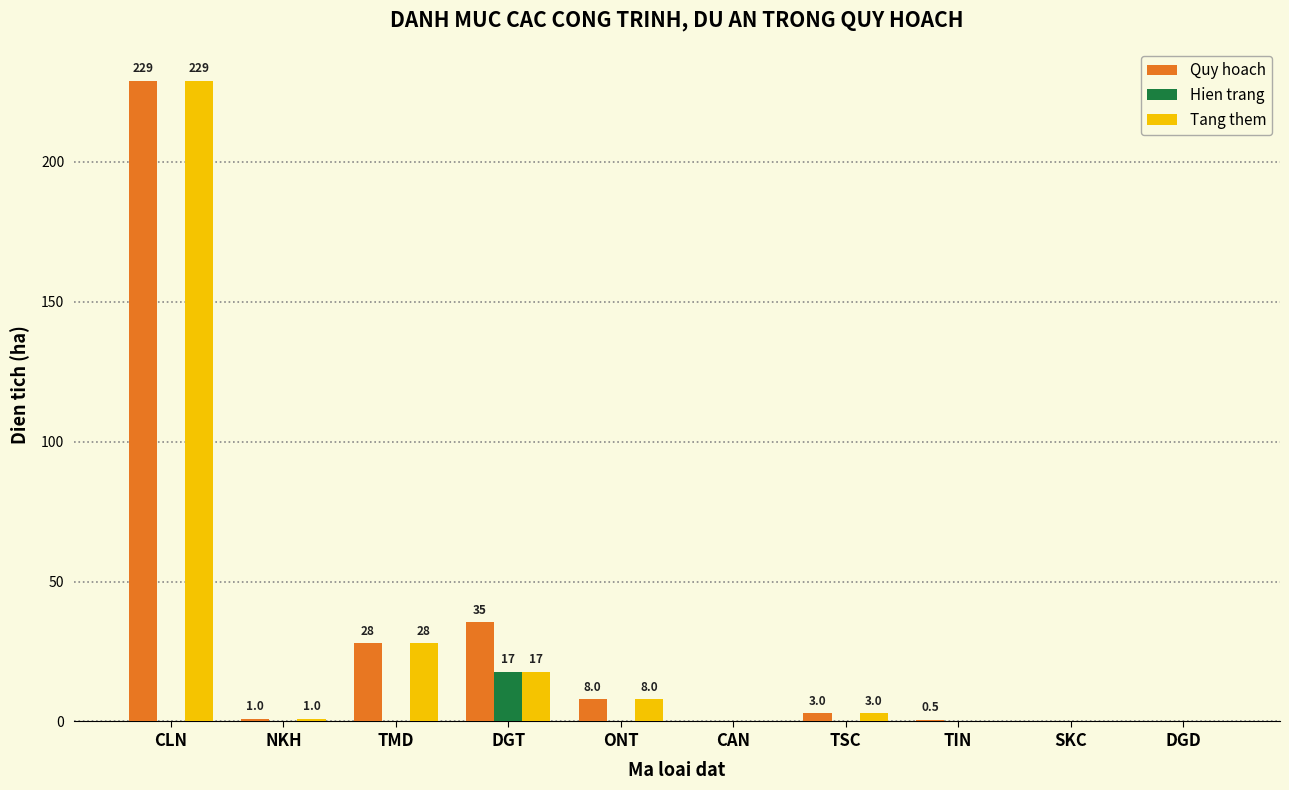

At which label does Quy hoach reach its peak?

CLN